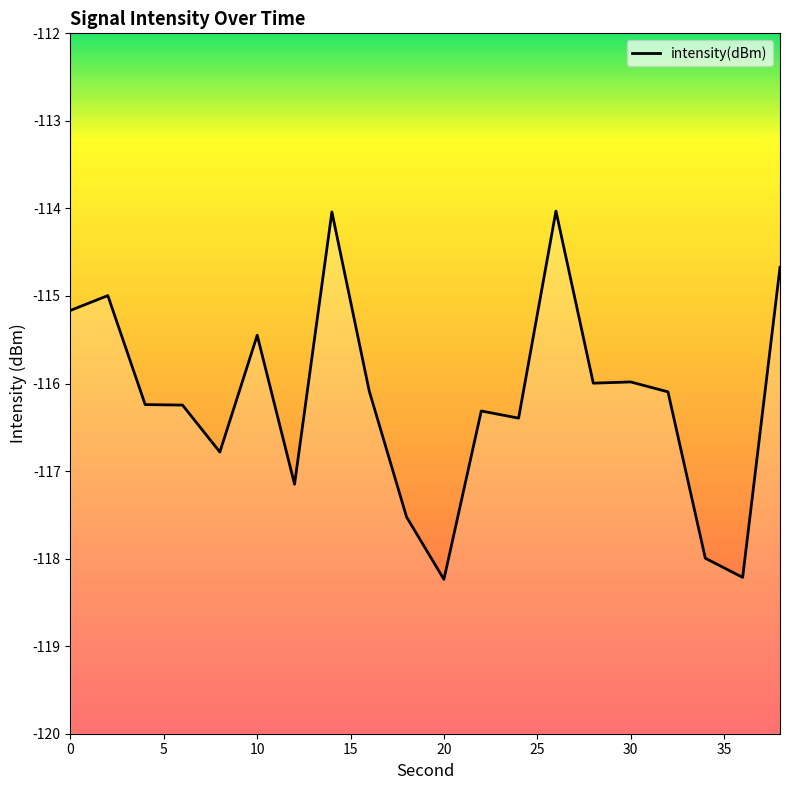

How many data points does each series have?

20